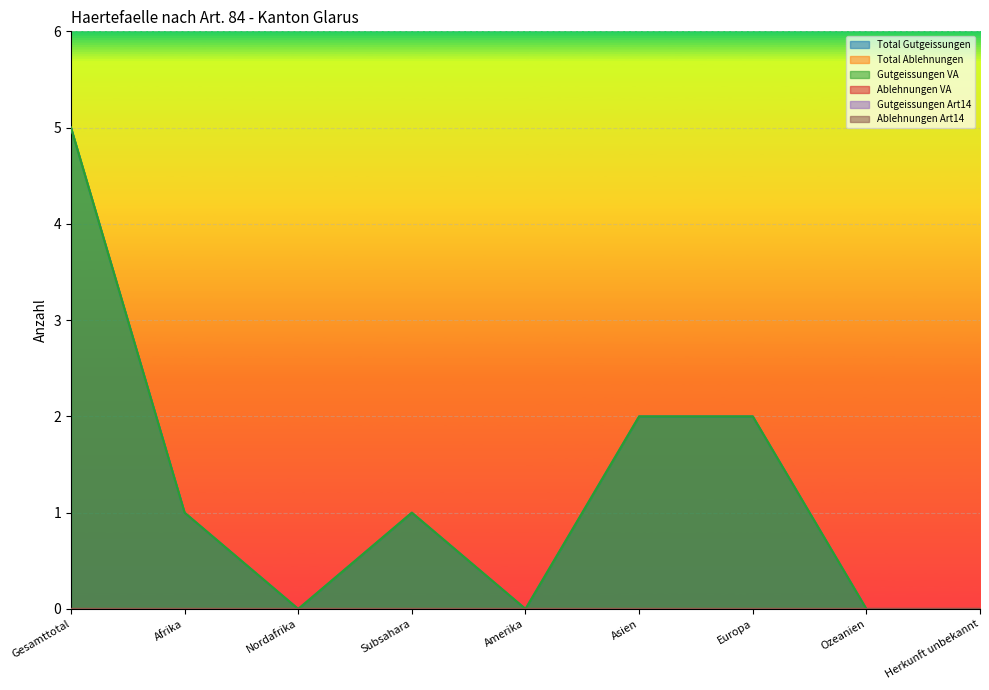

True or false: Gutgeissungen Art14 has a value of 0 at Europa.

True